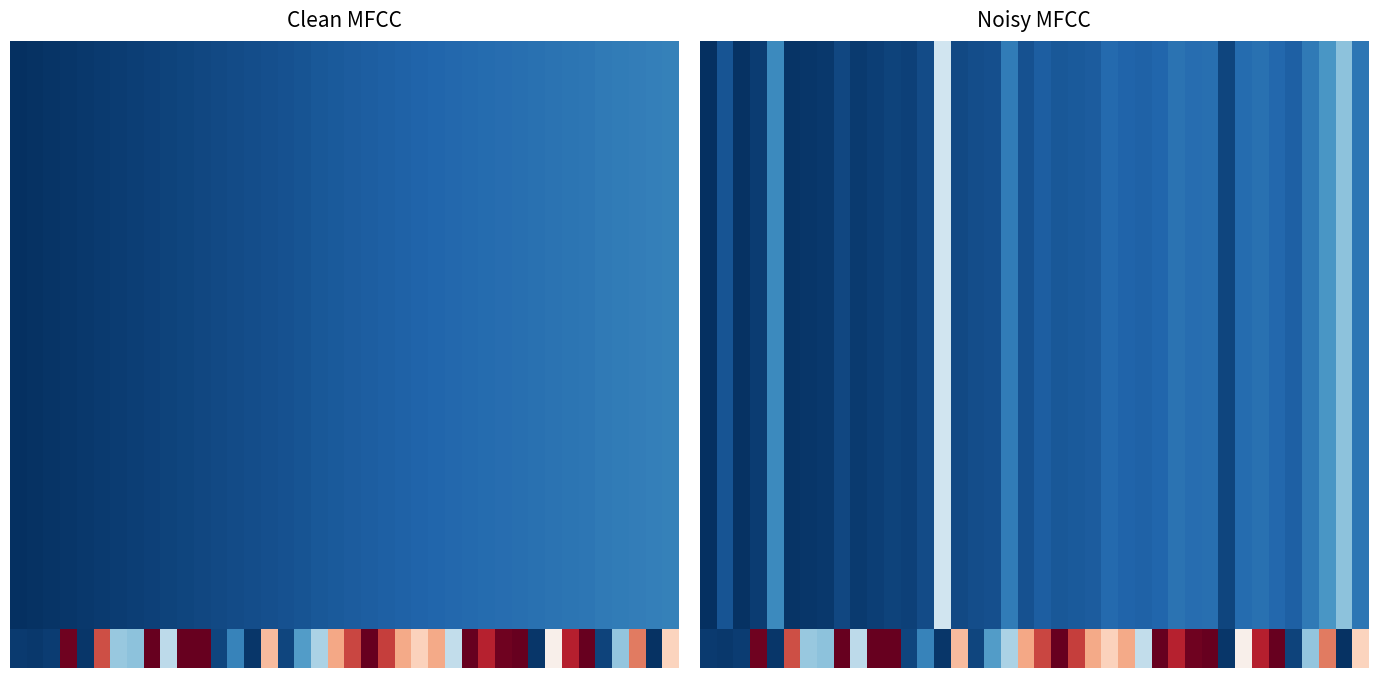

What is the minimum value shown in the chart?

1